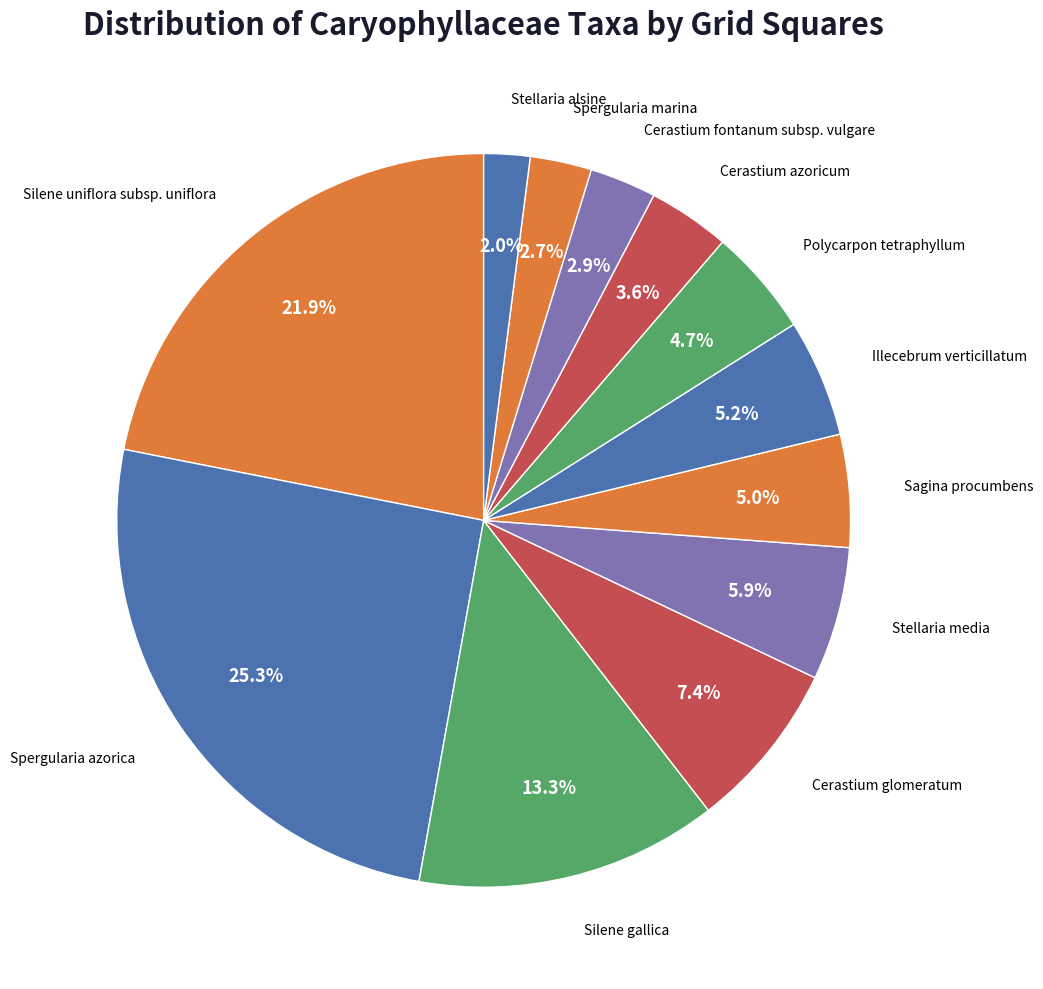

How many slices are in this pie chart?

12